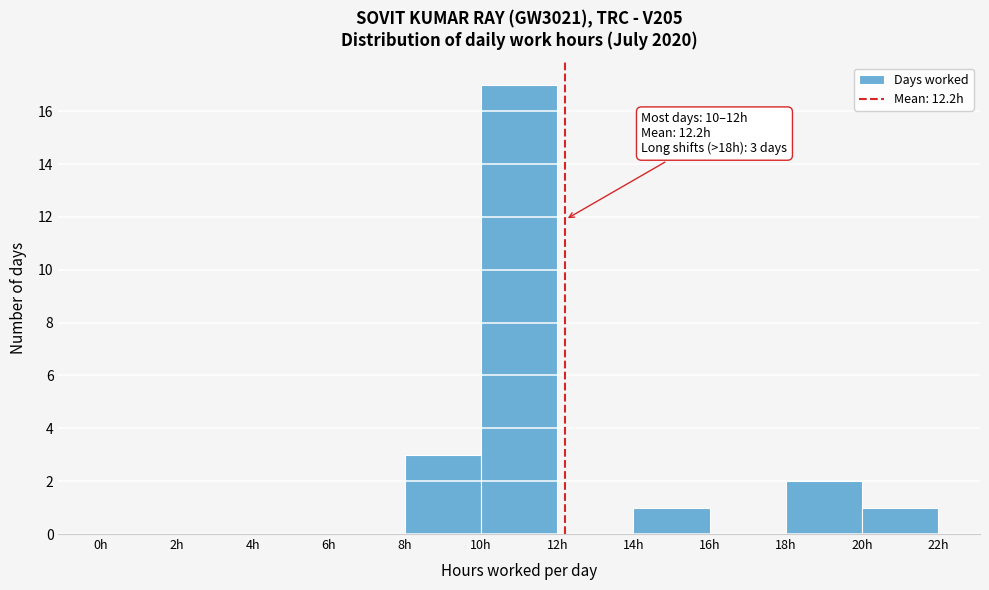

Which range on the x-axis has the tallest bar?

10 to 12